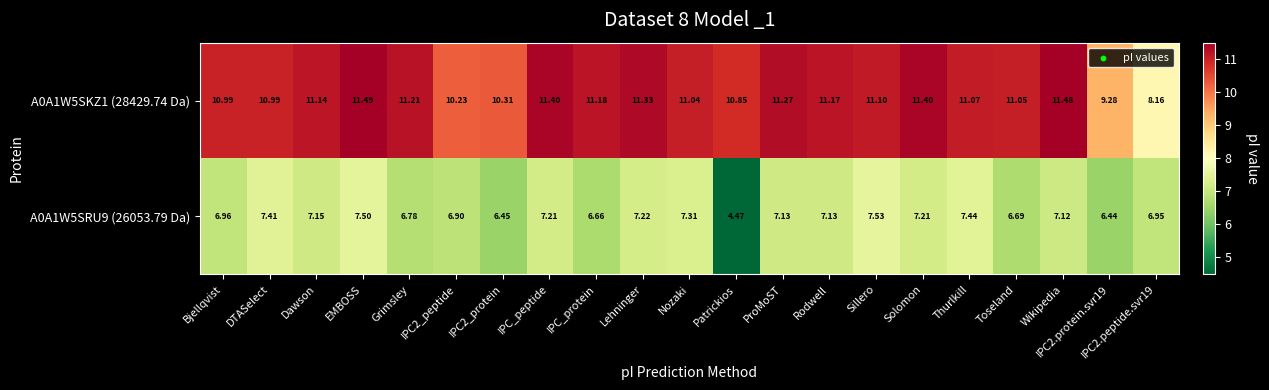

What is the total value across all series at Wikipedia?

18.6